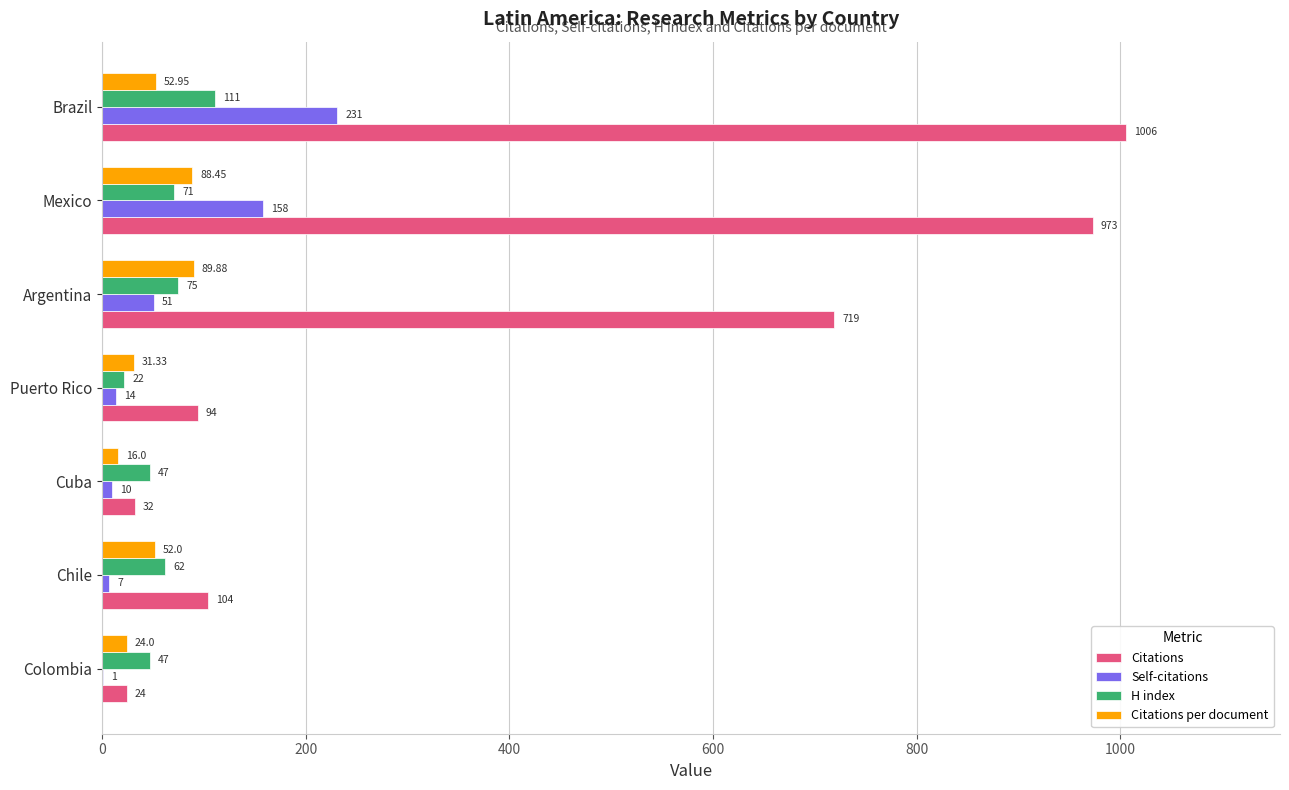

At which category is the sum across all series the highest?

Brazil